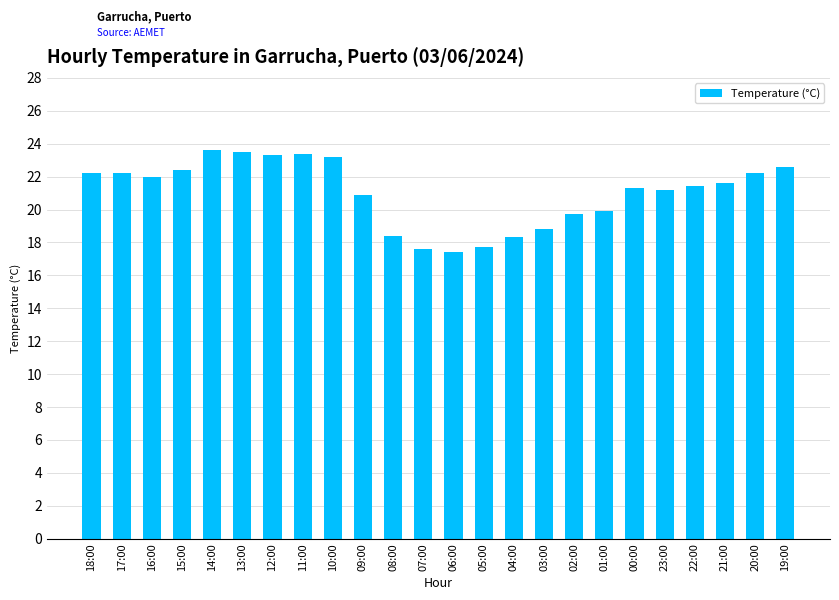

What is the greatest value displayed?

23.6